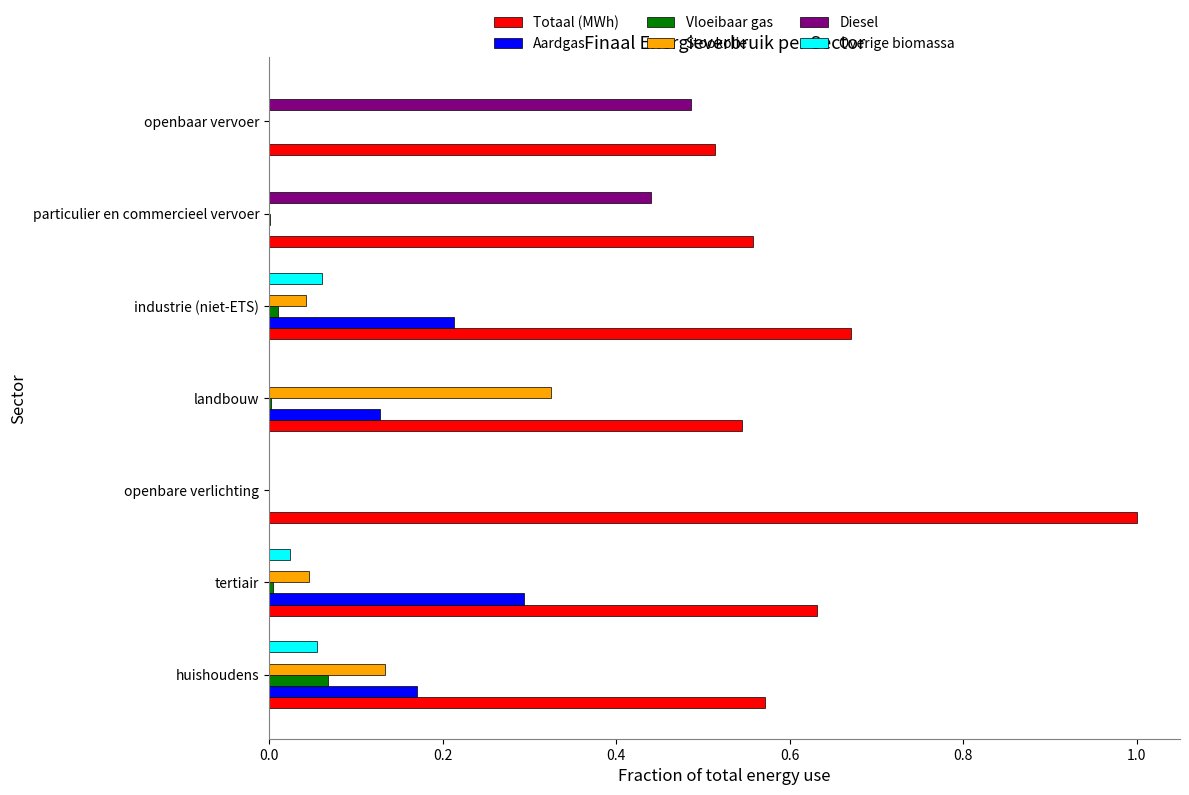

Which series has the largest total across all categories?

Totaal (MWh)